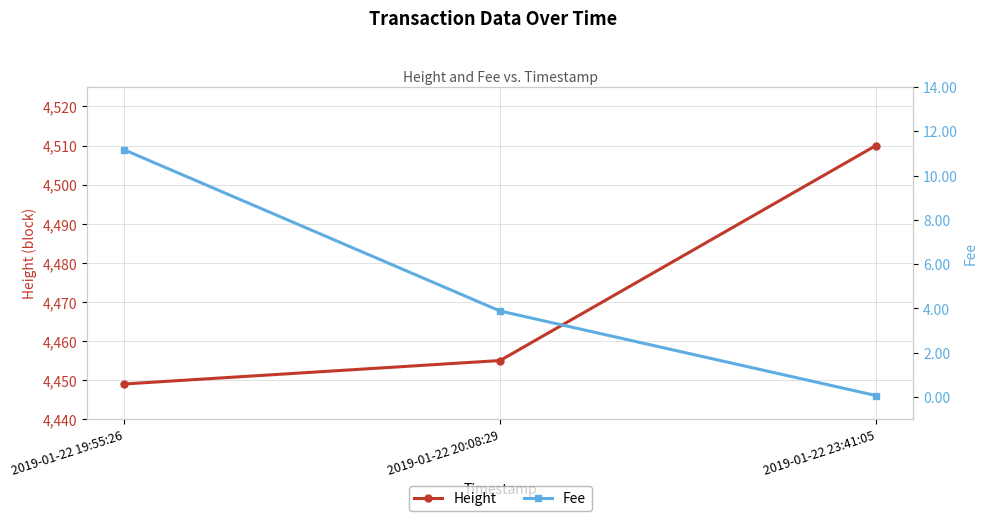

What is the label of the 1st point from the left?

2019-01-22 19:55:26